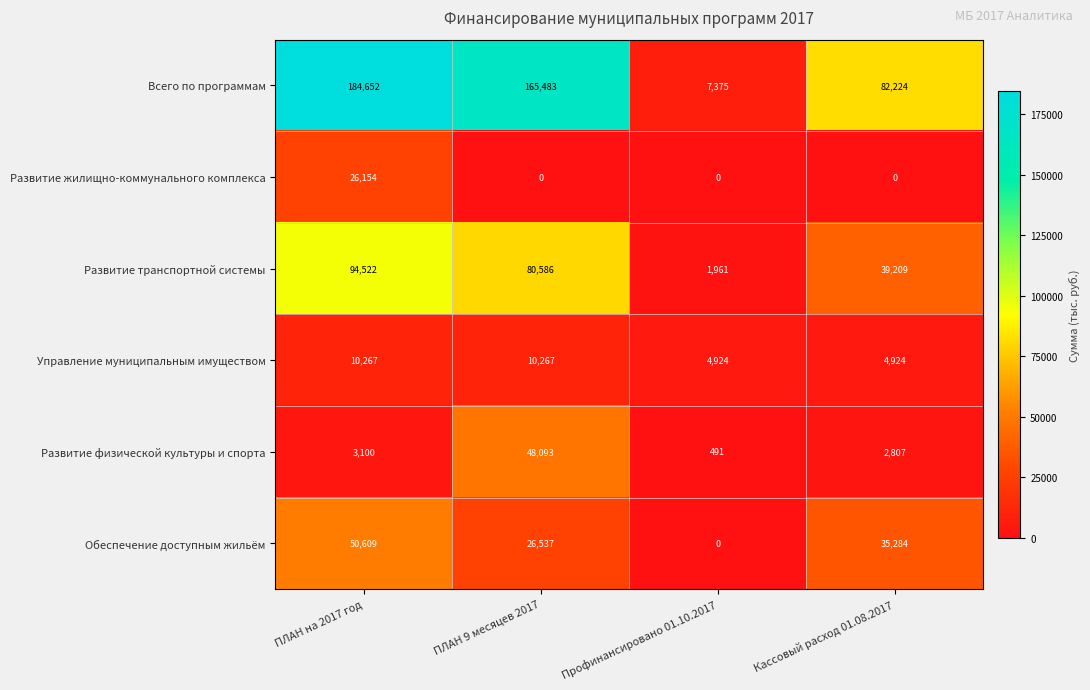

The Развитие транспортной системы series shows 11222 at Кассовый расход 01.08.2017. True or false?

False